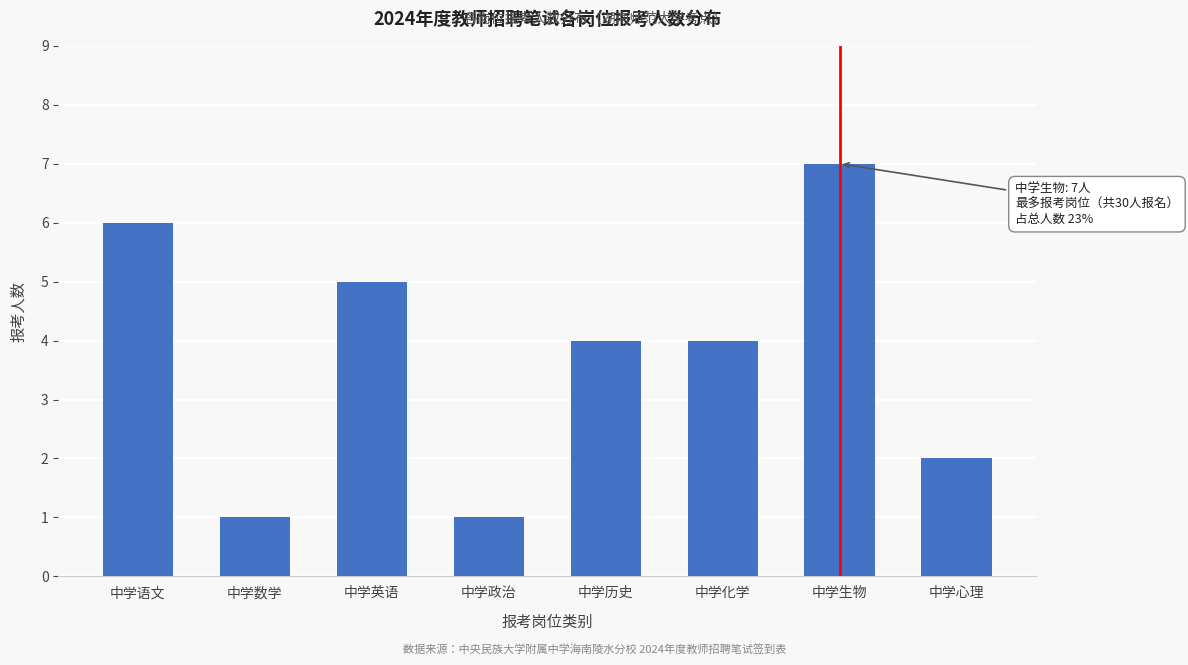

Reading left to right, list all the values displayed in this chart.

6	1	5	1	4	4	7	2